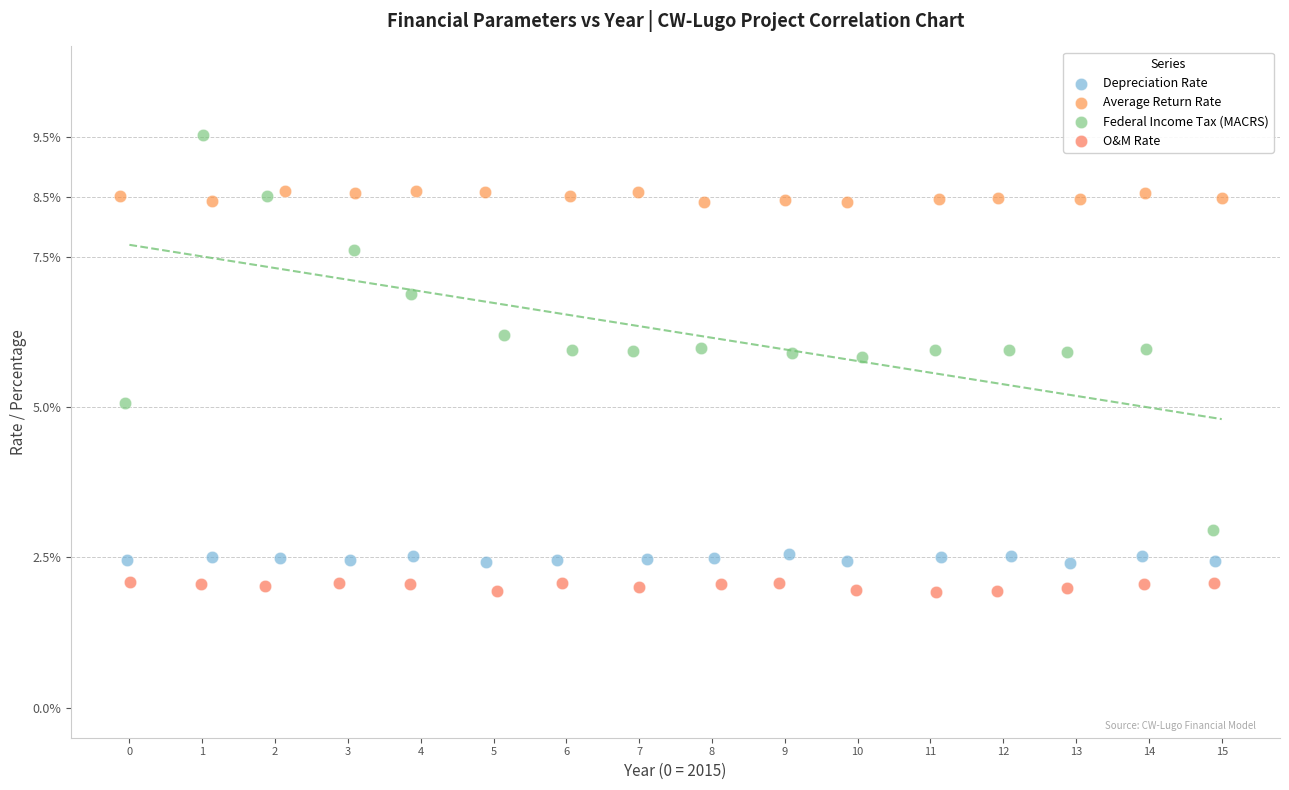

Which series contains the highest Y value?

Federal Income Tax (MACRS)